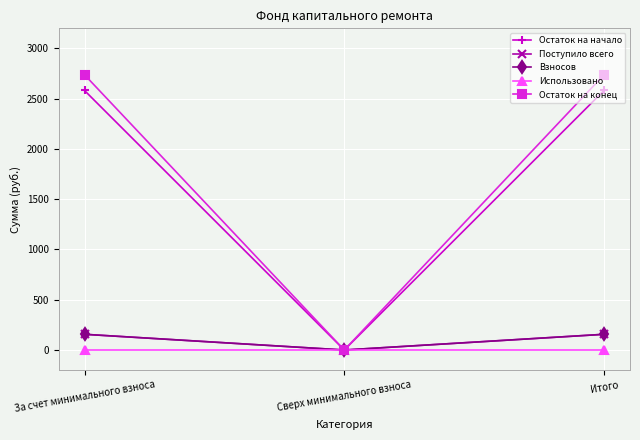

Does the chart have visible grid lines?

Yes